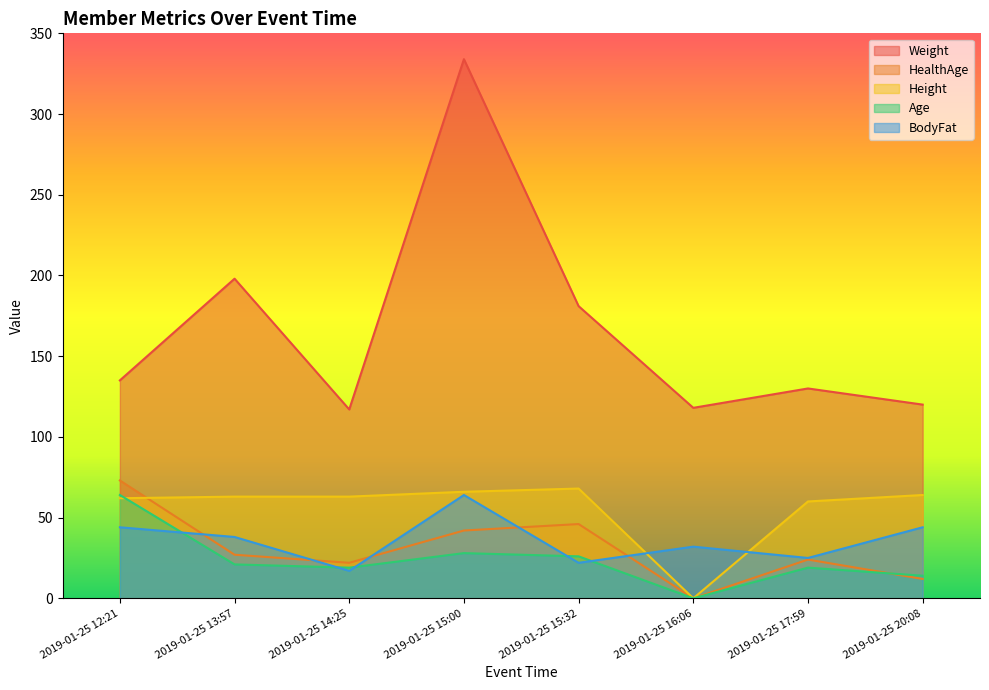

List the labels in order of HealthAge value, largest first.

2019-01-25 12:21, 2019-01-25 15:32, 2019-01-25 15:00, 2019-01-25 13:57, 2019-01-25 17:59, 2019-01-25 14:25, 2019-01-25 20:08, 2019-01-25 16:06